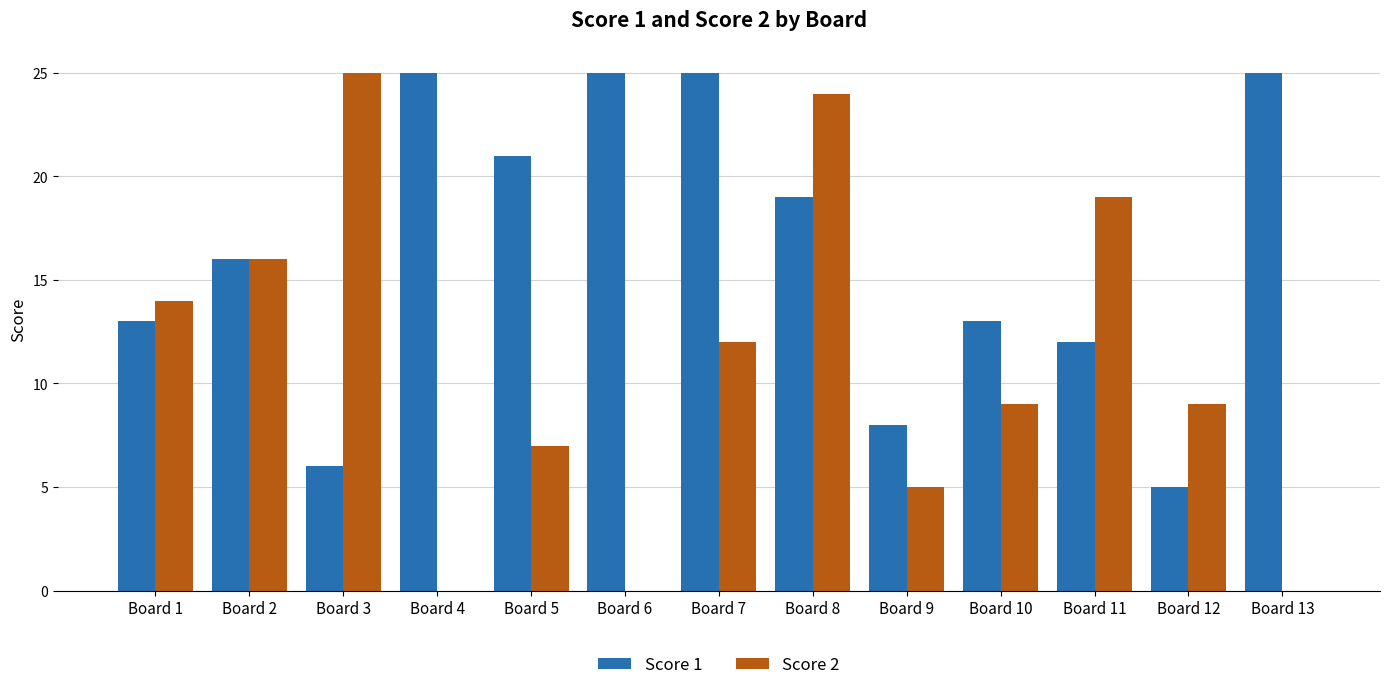

At which category is the sum across all series the highest?

Board 8